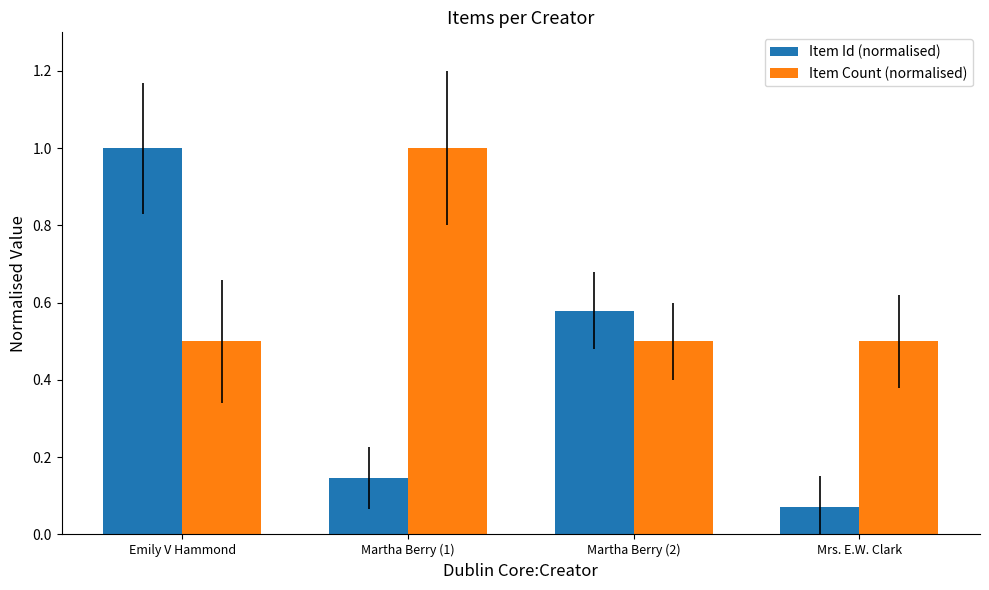

The Item Id (normalised) series shows 0.3 at Martha Berry (2). True or false?

False